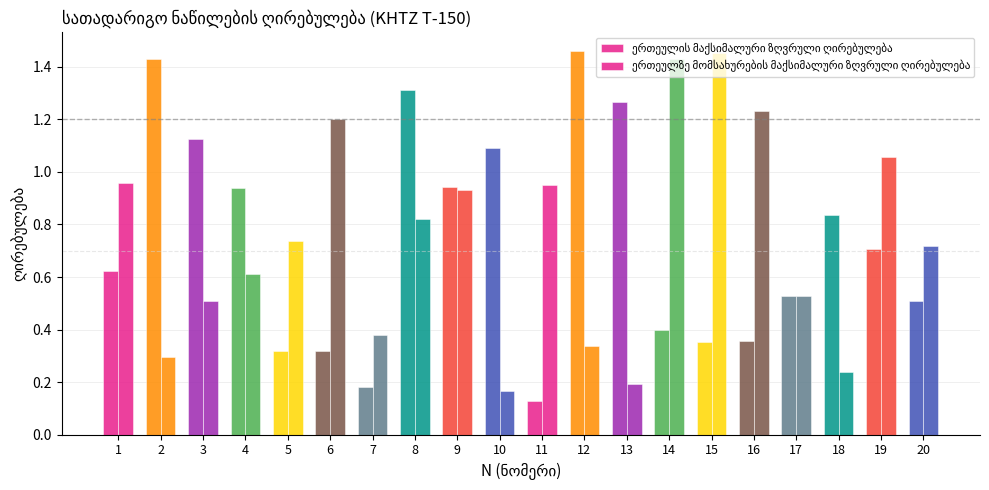

What is the value of the ერთეულის მაქსიმალური ზღვრული ღირებულება bar at the 5th from the left?

0.3